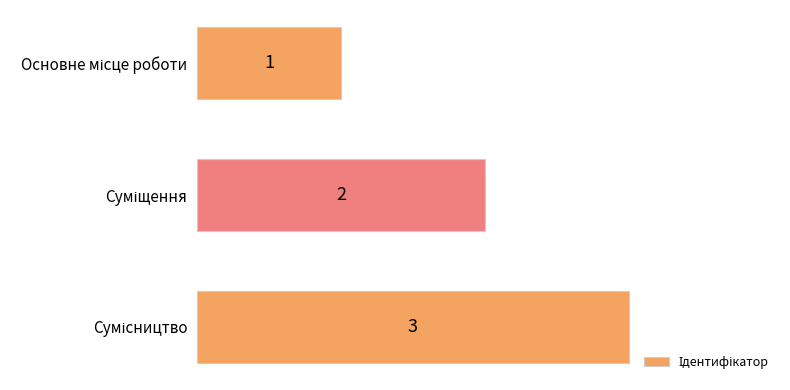

What is the value of the 1st bar from the top?

1